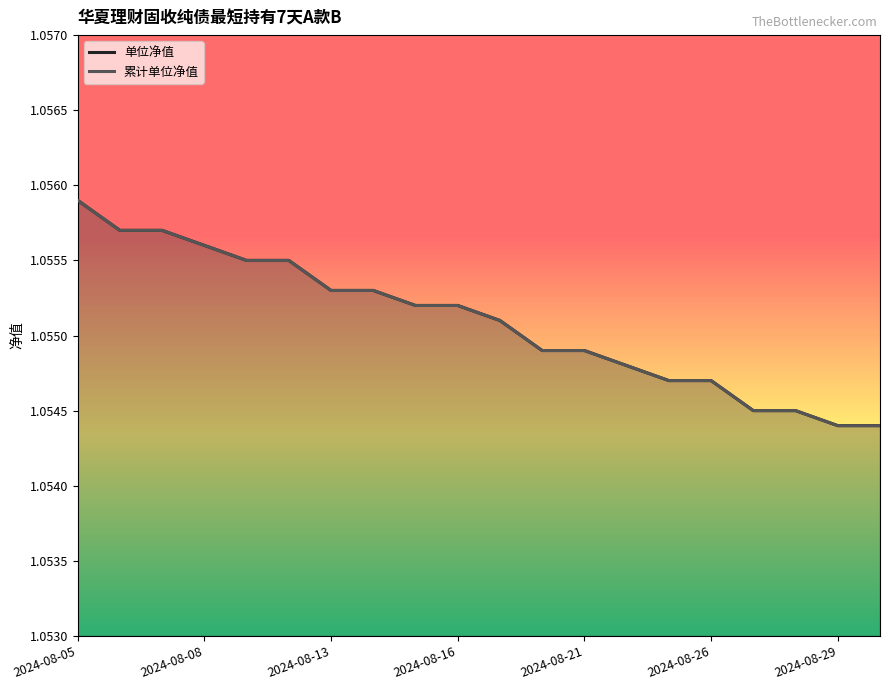

What is the value of the 累计单位净值 point at the 20th from the left?

1.1